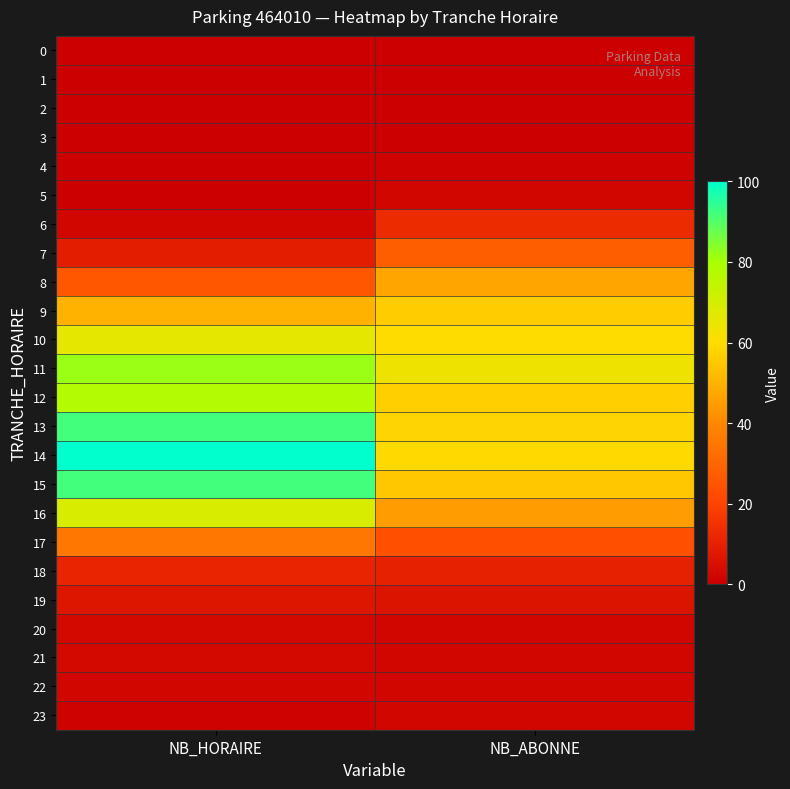

Reading right to left, transcribe all the data shown in this chart.

0: NB_ABONNE=0	NB_HORAIRE=0
1: NB_ABONNE=0	NB_HORAIRE=0
2: NB_ABONNE=0	NB_HORAIRE=0
3: NB_ABONNE=0	NB_HORAIRE=0
4: NB_ABONNE=1	NB_HORAIRE=0
5: NB_ABONNE=2	NB_HORAIRE=0
6: NB_ABONNE=13	NB_HORAIRE=2
7: NB_ABONNE=28	NB_HORAIRE=9
8: NB_ABONNE=47	NB_HORAIRE=26
9: NB_ABONNE=56	NB_HORAIRE=50
10: NB_ABONNE=60	NB_HORAIRE=66
11: NB_ABONNE=64	NB_HORAIRE=82
12: NB_ABONNE=57	NB_HORAIRE=78
13: NB_ABONNE=58	NB_HORAIRE=92
14: NB_ABONNE=59	NB_HORAIRE=100
15: NB_ABONNE=55	NB_HORAIRE=92
16: NB_ABONNE=45	NB_HORAIRE=69
17: NB_ABONNE=24	NB_HORAIRE=35
18: NB_ABONNE=10	NB_HORAIRE=11
19: NB_ABONNE=6	NB_HORAIRE=7
20: NB_ABONNE=2	NB_HORAIRE=3
21: NB_ABONNE=2	NB_HORAIRE=3
22: NB_ABONNE=2	NB_HORAIRE=2
23: NB_ABONNE=2	NB_HORAIRE=1